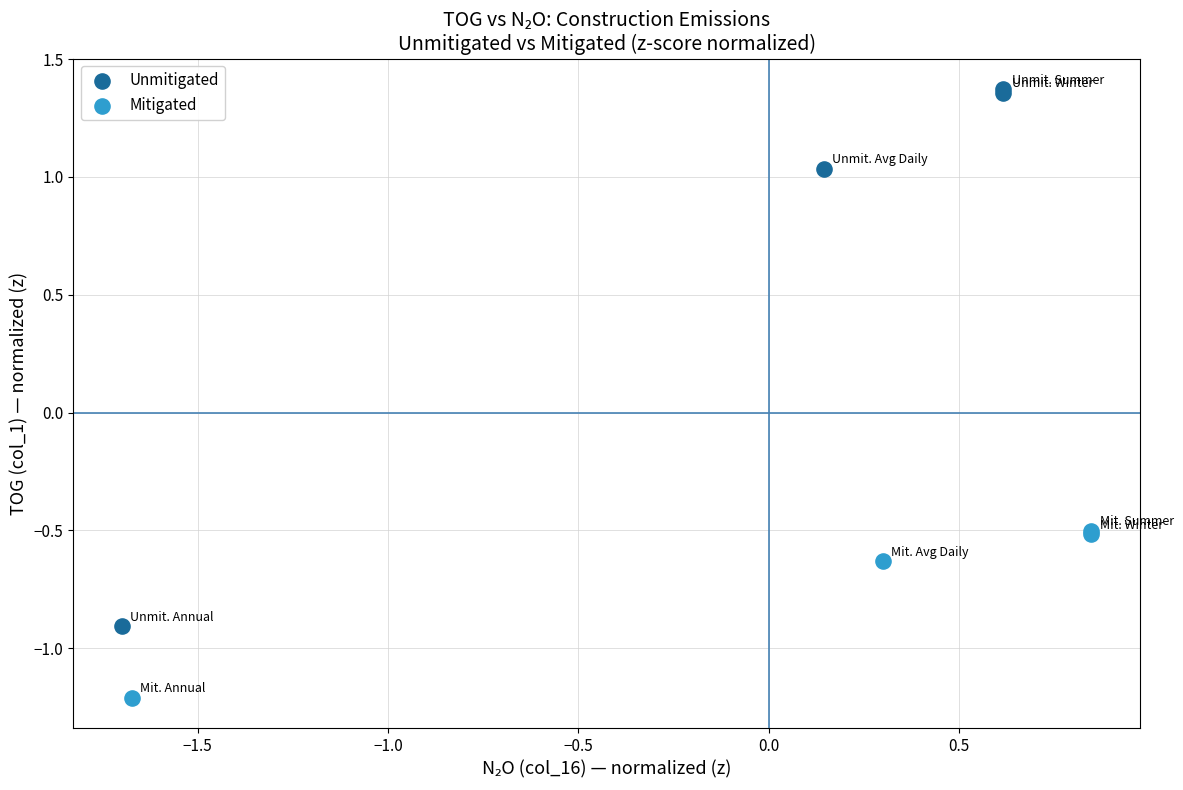

Which series has the largest Y range (max minus min)?

Unmitigated